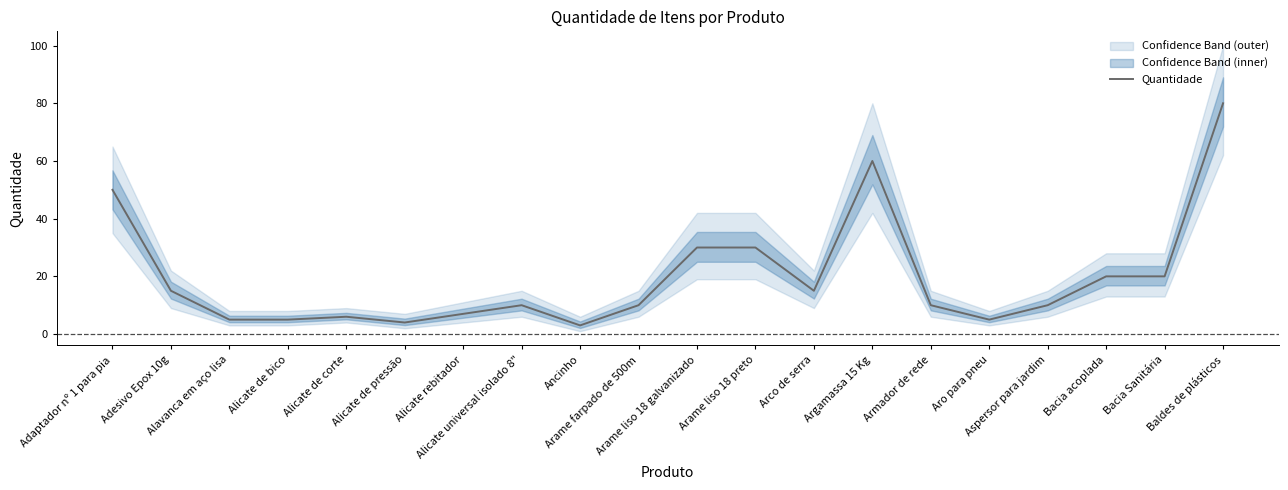

What is the change in value from Alicate de pressão to Arame farpado de 500m?

+6